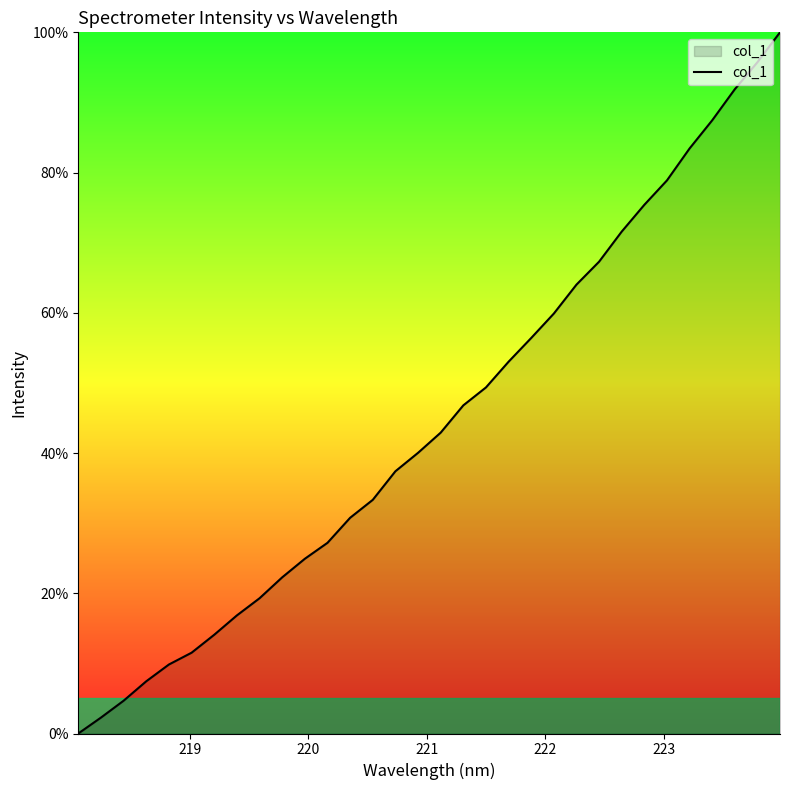

What is the difference between the maximum and minimum values?

100.0